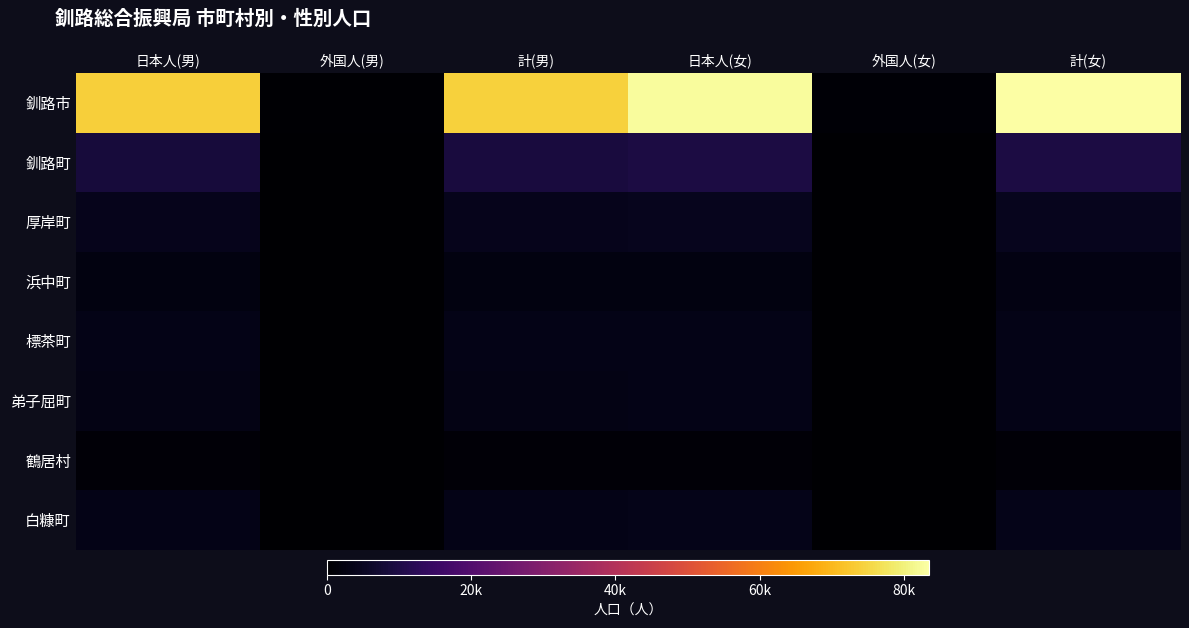

At which category is the sum across all series the highest?

計(女)